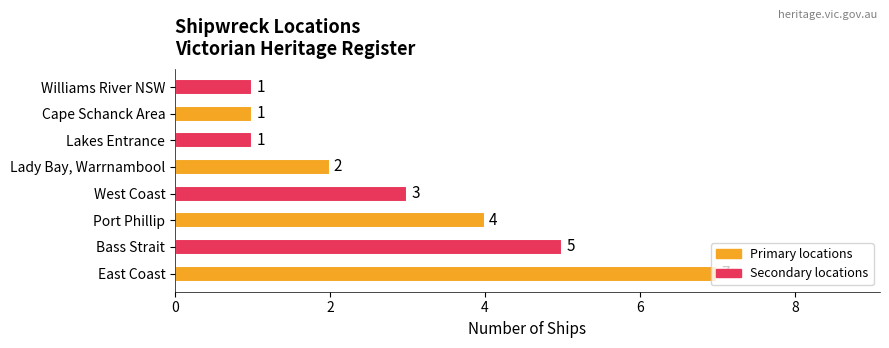

Between Bass Strait and Lady Bay, Warrnambool, which is larger?

Bass Strait